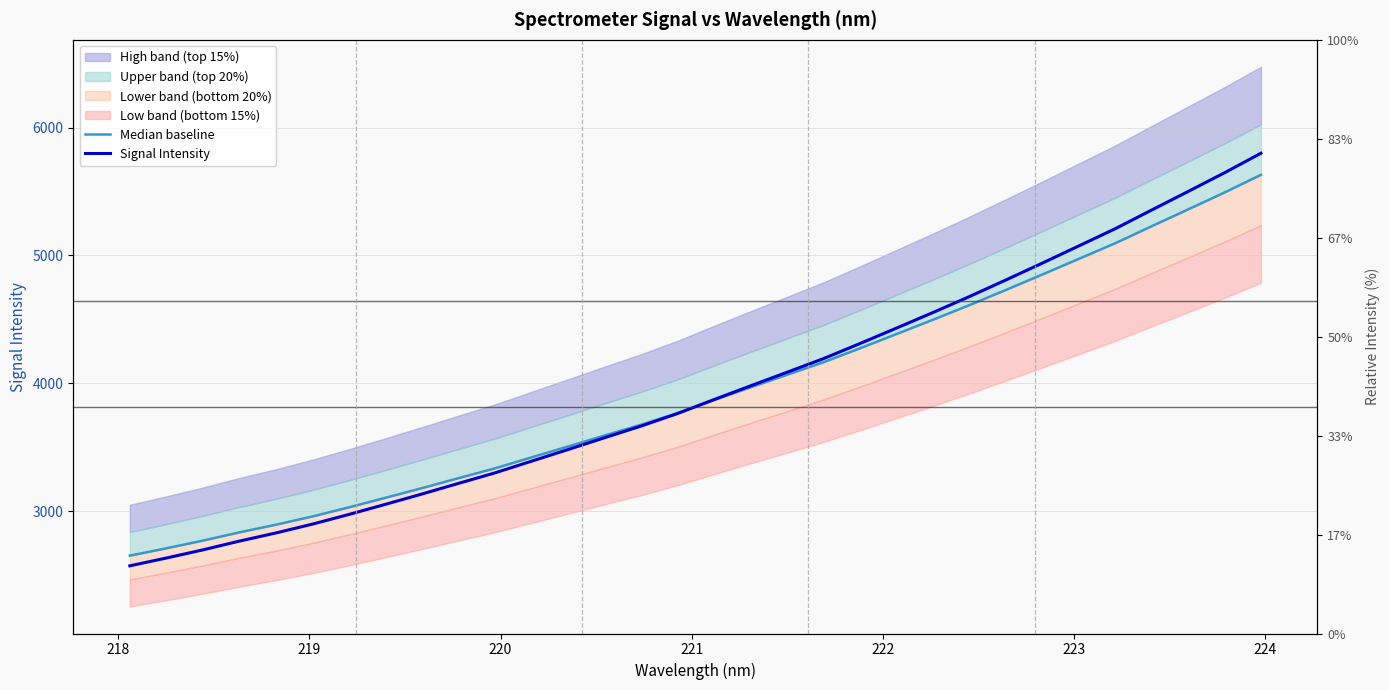

Is it true that Signal Intensity equals 8997.7 at 30?

False